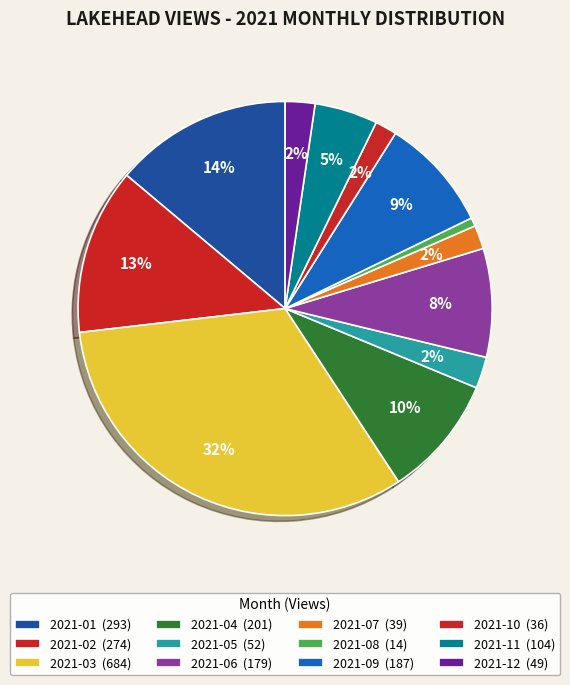

How many segments does this pie chart have?

12